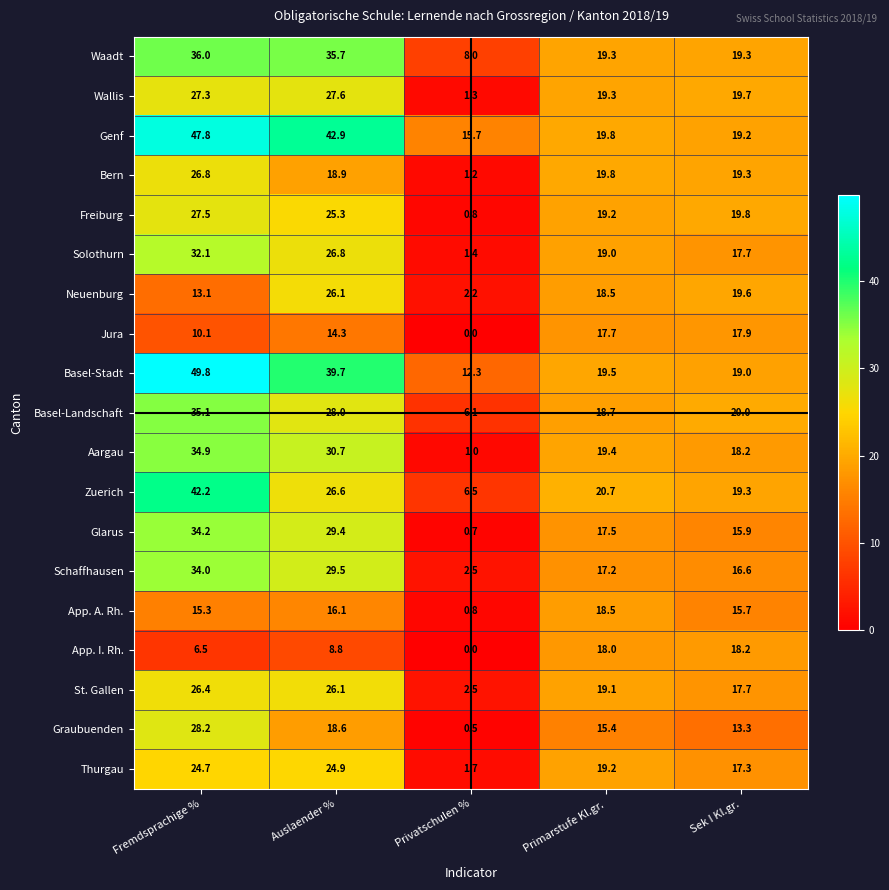

At which category is the sum across all series the highest?

Fremdsprachige %